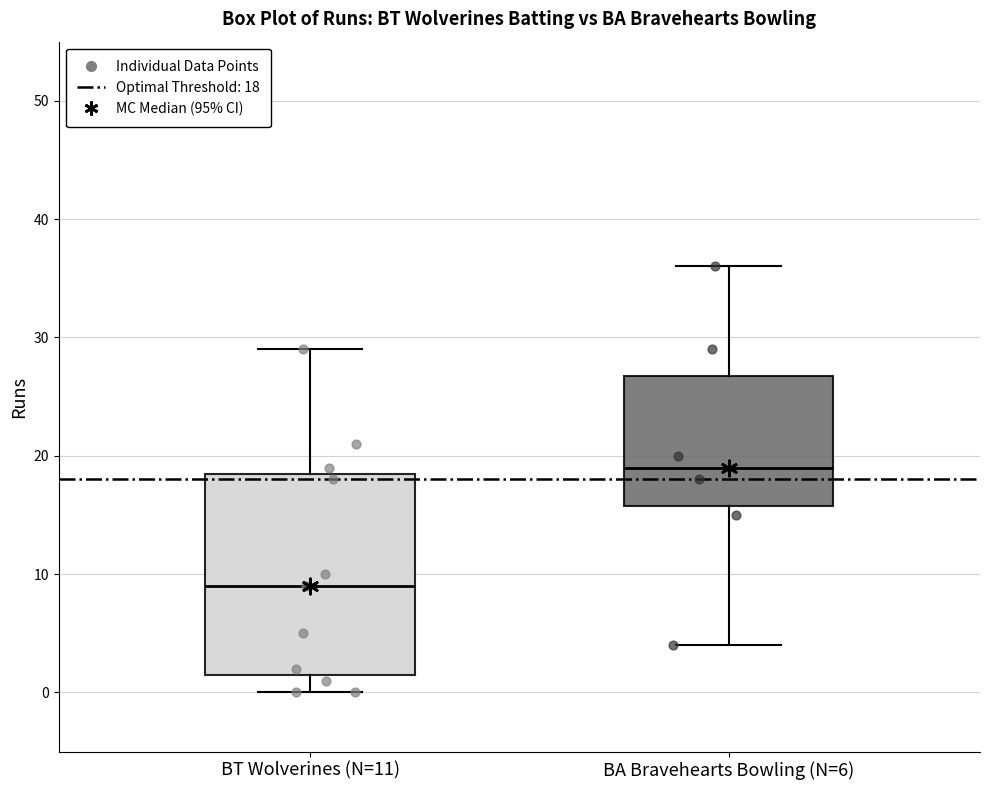

Reading left to right, read every box against the y-axis: the position of its median line, the range the box covers, and the ends of its whiskers. The values are not printed on the chart, so give them approximately, as read against the axis.

BT Wolverines (N=11): median 9, box 2 to 19, whiskers 0 to 29
BA Bravehearts Bowling (N=6): median 19, box 16 to 27, whiskers 4 to 36